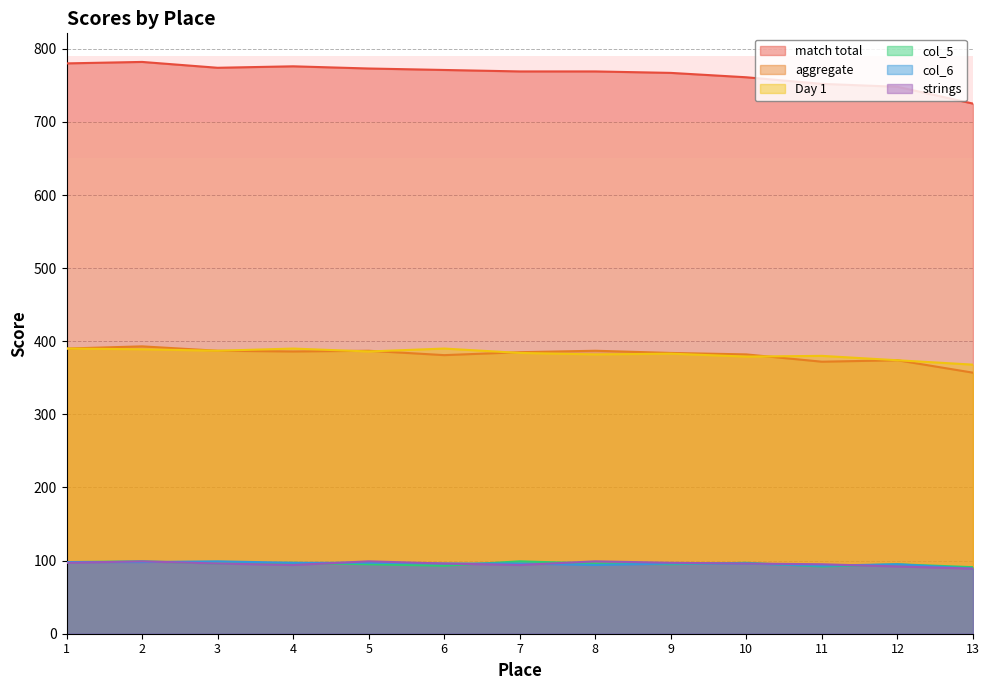

How many interior local peaks does the Day 1 series have?

4